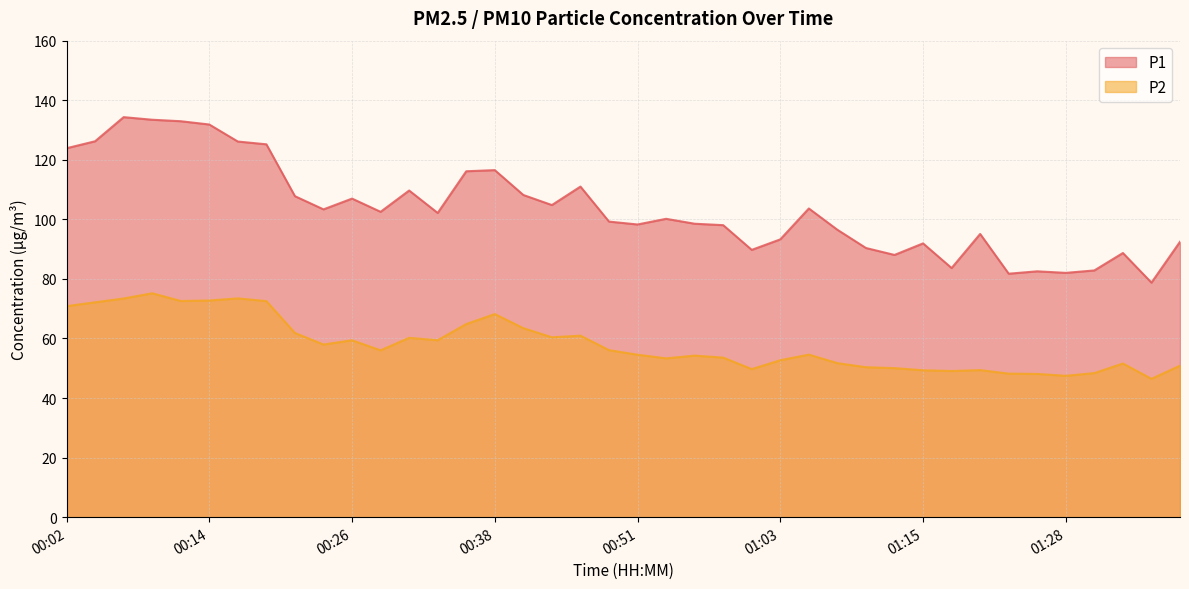

How many data points in P1 are above 102?

20